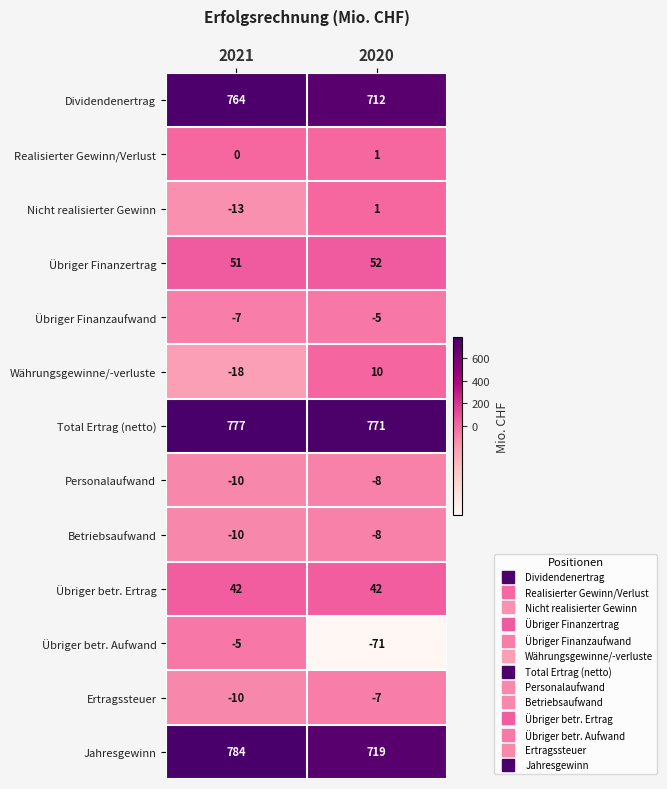

At which label is Personalaufwand closest to -9?

2021